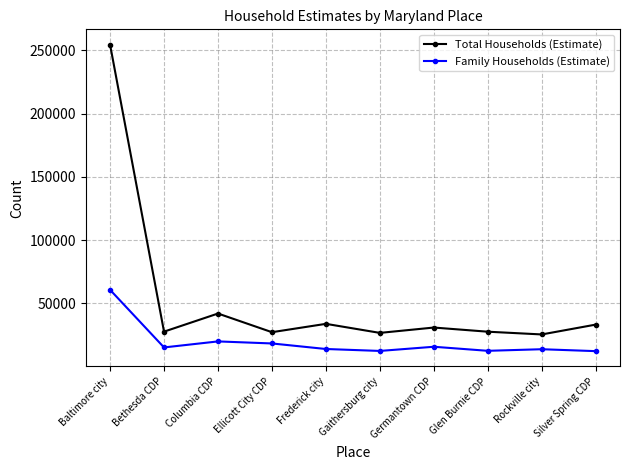

What is the label of the 1st point from the left?

Baltimore city